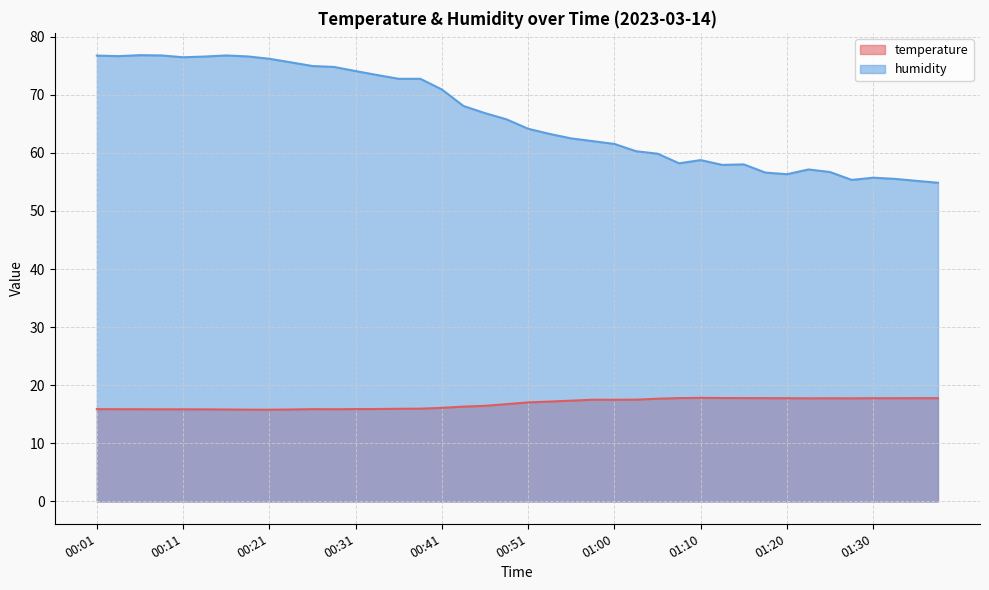

What is the total value across all series at 00:55?

79.8